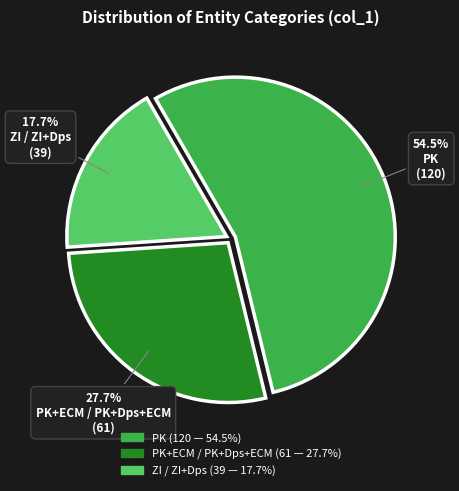

How many slices are in this pie chart?

3